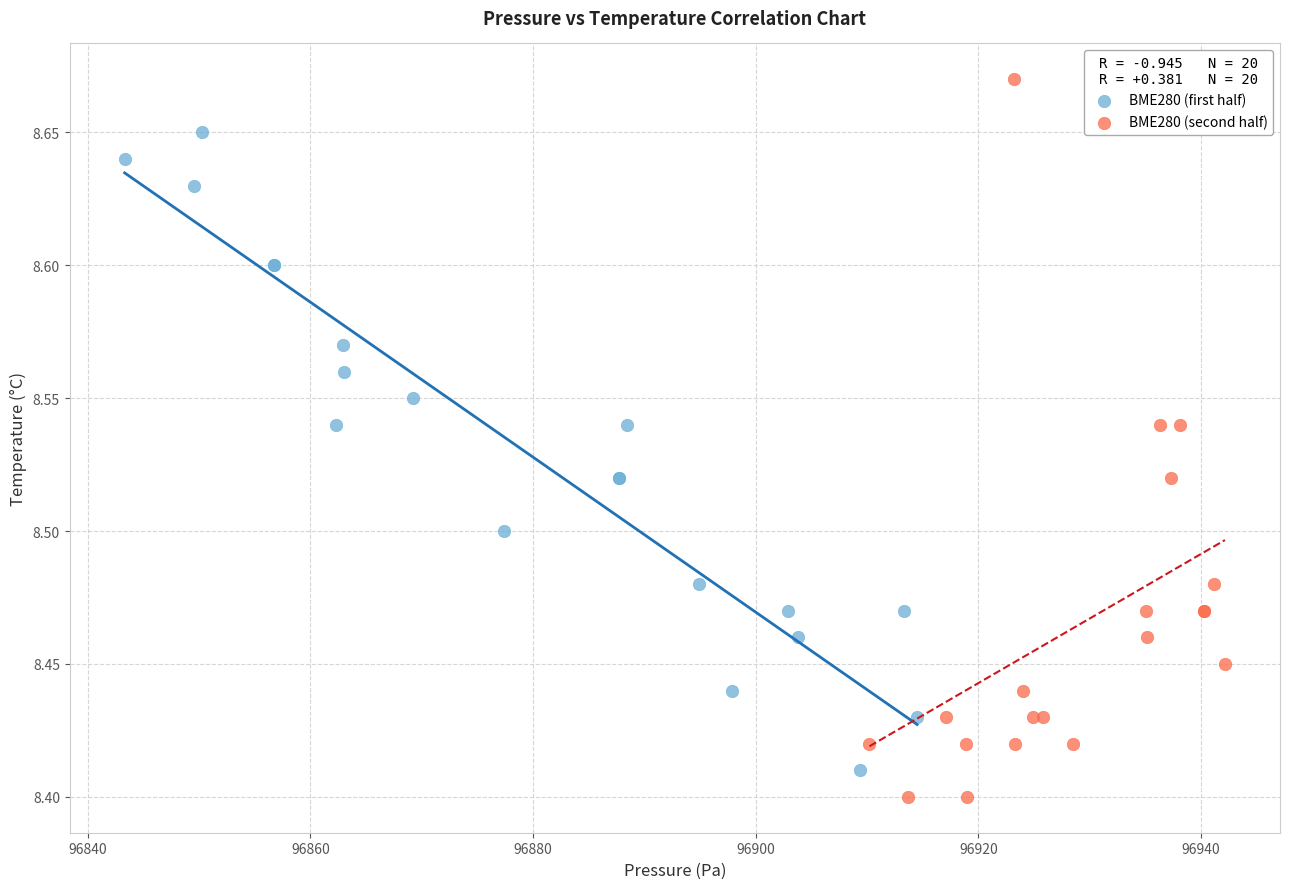

Which series contains the highest Y value?

BME280 (second half)